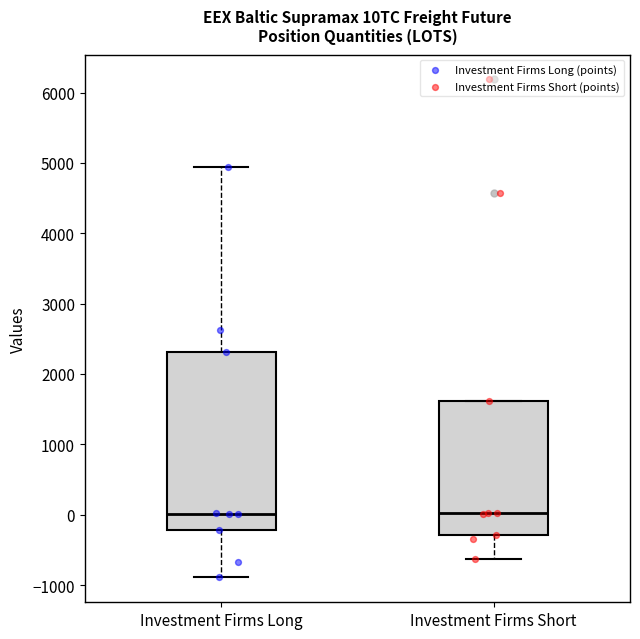

Reading left to right, transcribe this box plot: for each box, give where its median line is, the range the box spans, and where its two whiskers end, as read against the y-axis. The values are not printed on the chart, so give them approximately, as read against the axis.

Investment Firms Long: median 0, box -200 to 2300, whiskers -900 to 4900
Investment Firms Short: median 0, box -300 to 1600, whiskers -600 to 1600